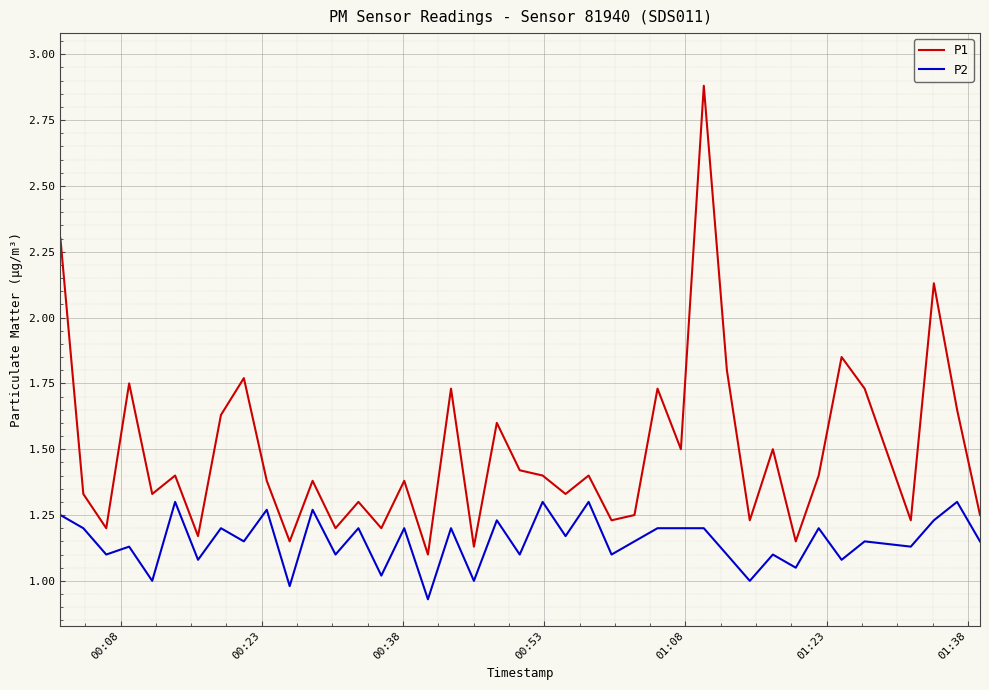

Which series has the widest spread of values?

P1